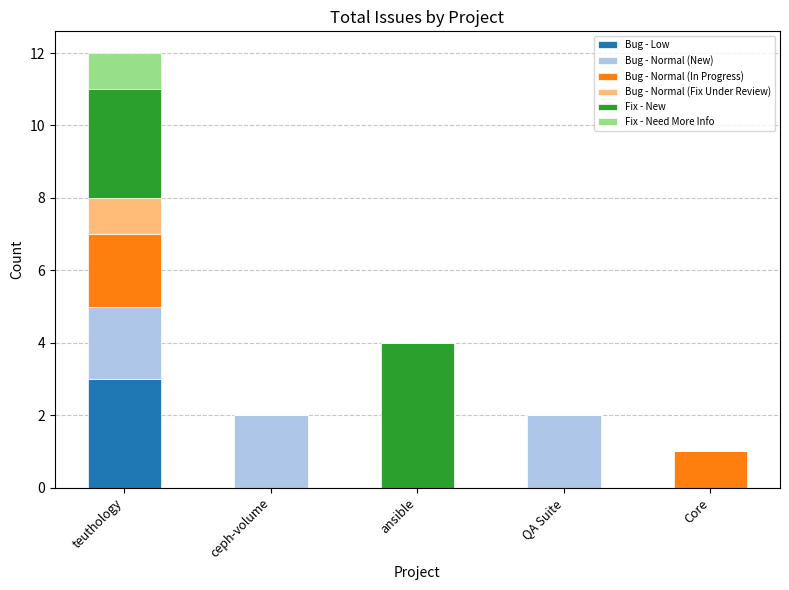

At which category is the sum across all series the highest?

teuthology